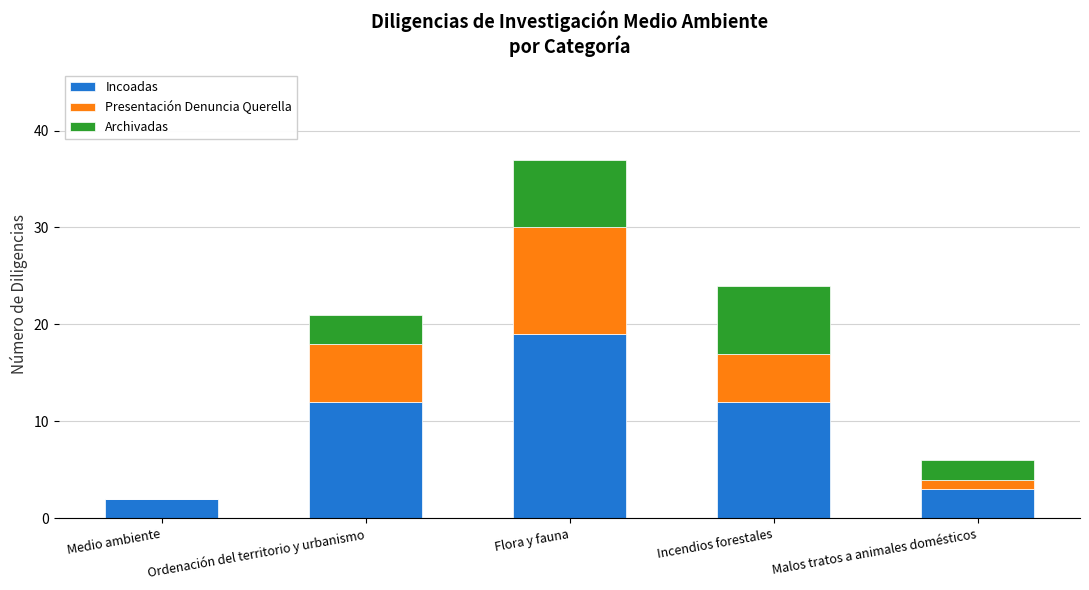

What is the sum of the Incoadas values at Incendios forestales and Ordenación del territorio y urbanismo?

24